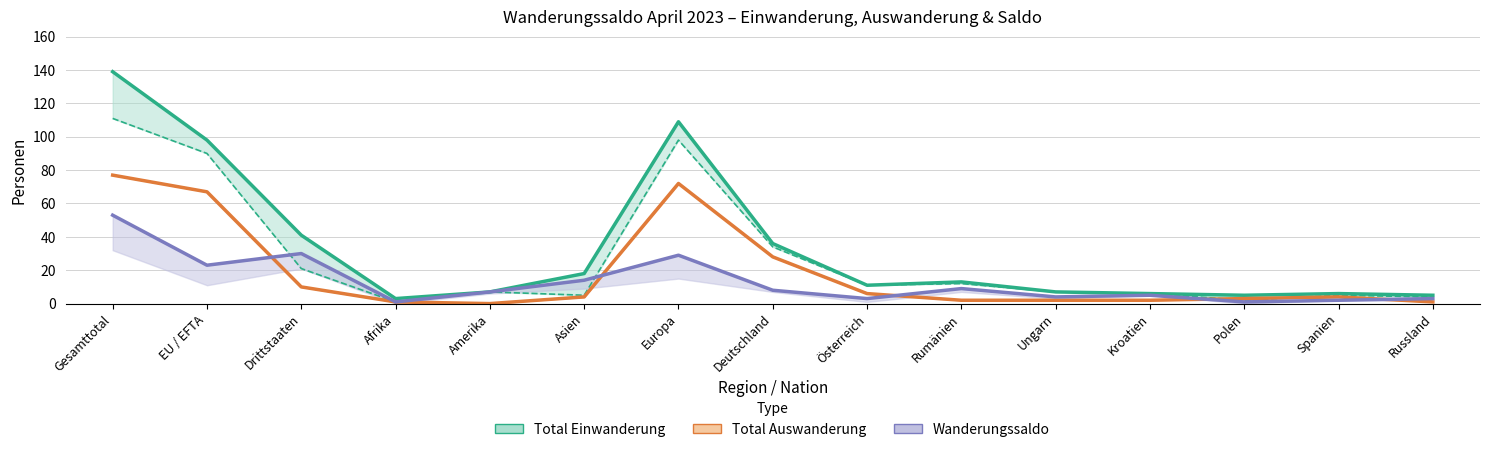

True or false: Total Auswanderung has a value of 4 at Polen.

False